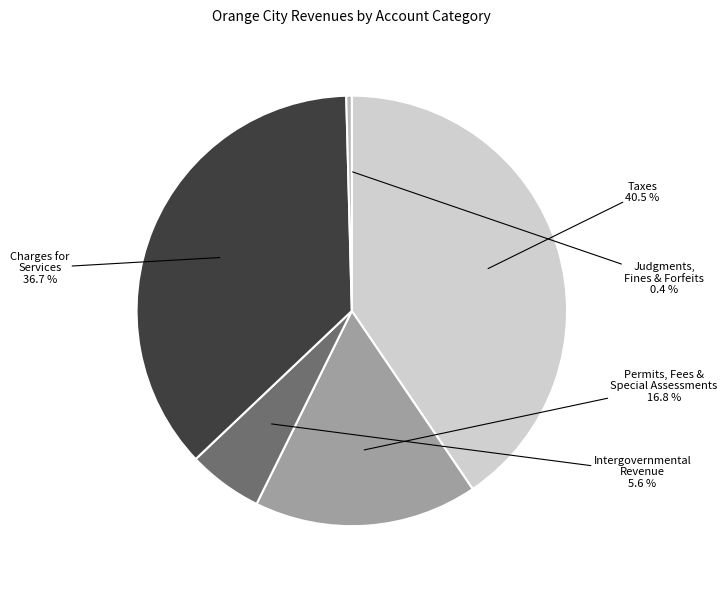

Does any single category account for the majority?

No